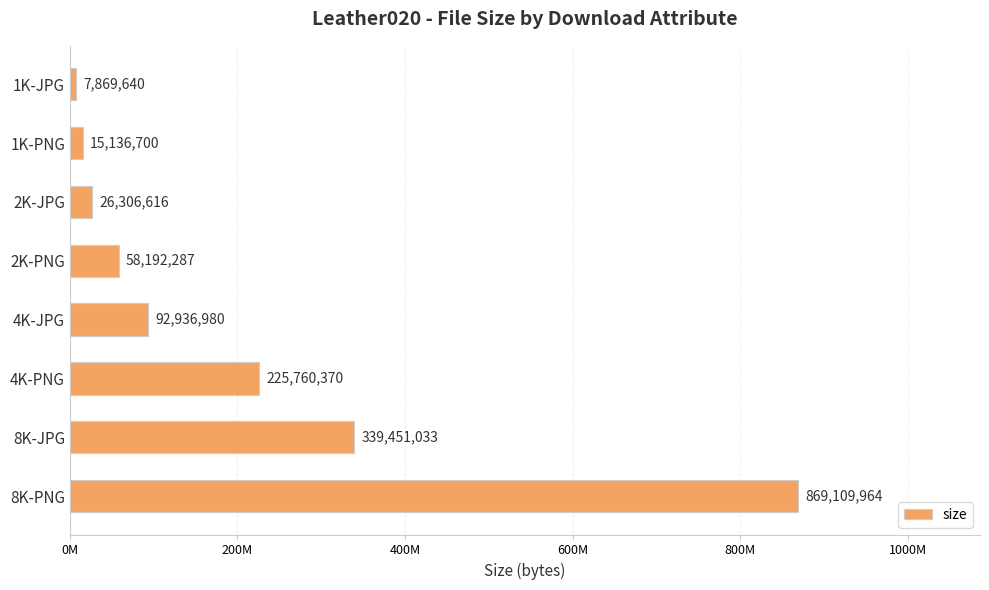

Does the chart contain stacked bars?

No